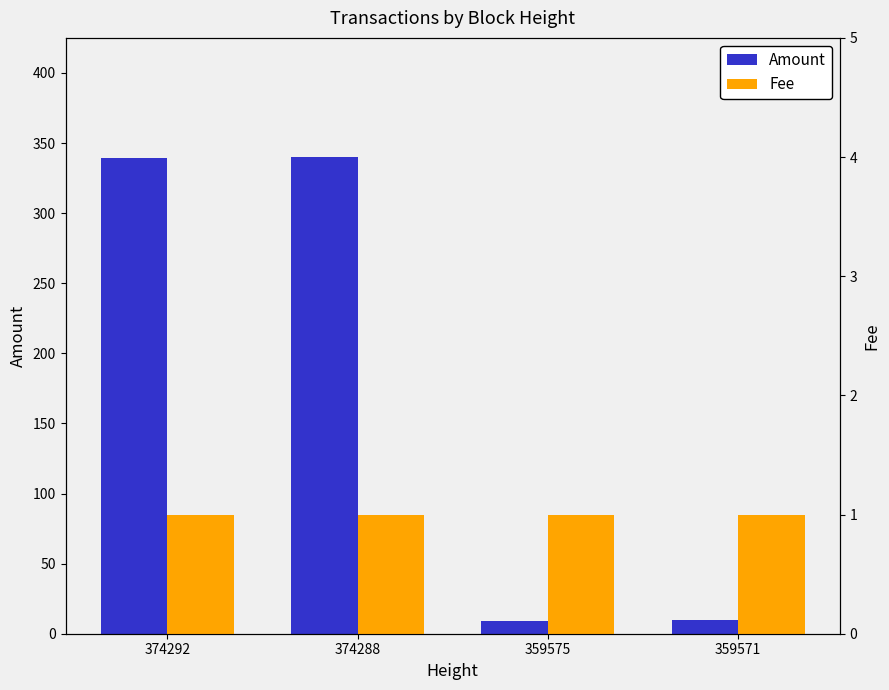

True or false: Fee has a value of 0 at 359571.

False